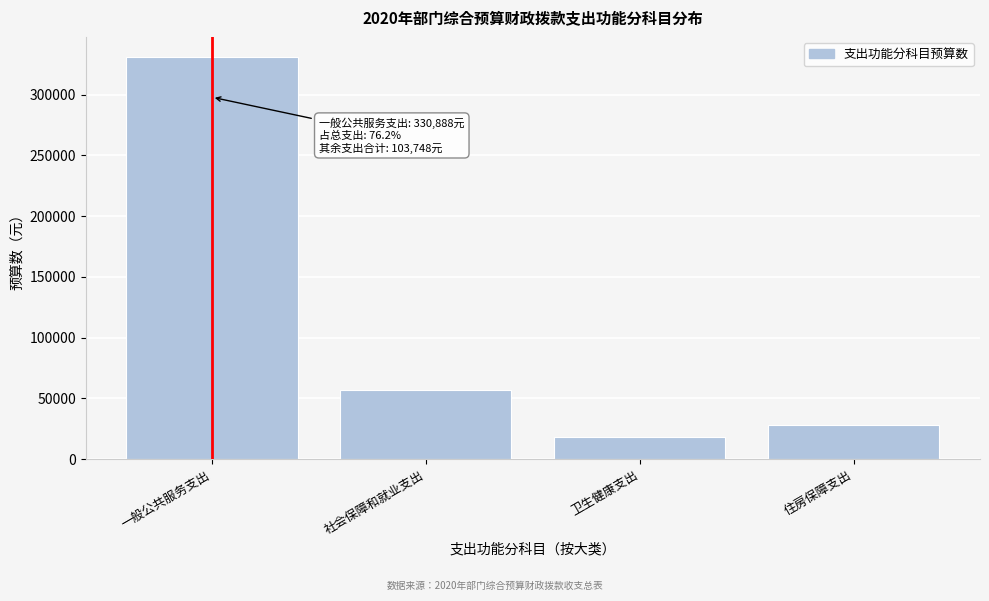

Reading right to left, what are all the values shown in this chart?

28536	18156	57056	330888